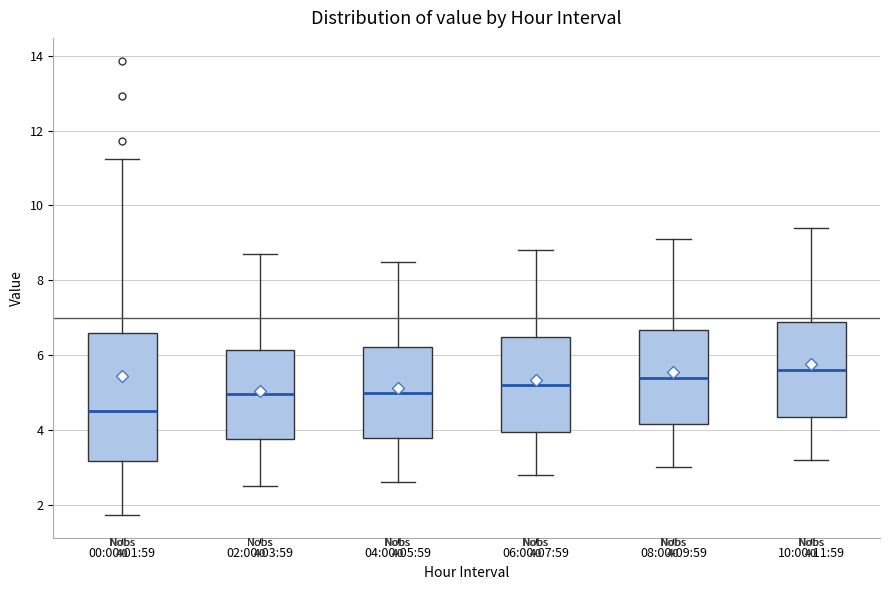

Reading left to right, transcribe this box plot: for each box, give where its median line is, the range the box spans, and where its two whiskers end, as read against the y-axis. The values are not printed on the chart, so give them approximately, as read against the axis.

00:00-01:59: median 4.6, box 3.2 to 6.6, whiskers 1.8 to 11.2
02:00-03:59: median 5.0, box 3.8 to 6.2, whiskers 2.6 to 8.8
04:00-05:59: median 5.0, box 3.8 to 6.2, whiskers 2.6 to 8.6
06:00-07:59: median 5.2, box 4.0 to 6.4, whiskers 2.8 to 8.8
08:00-09:59: median 5.4, box 4.2 to 6.6, whiskers 3.0 to 9.2
10:00-11:59: median 5.6, box 4.4 to 6.8, whiskers 3.2 to 9.4